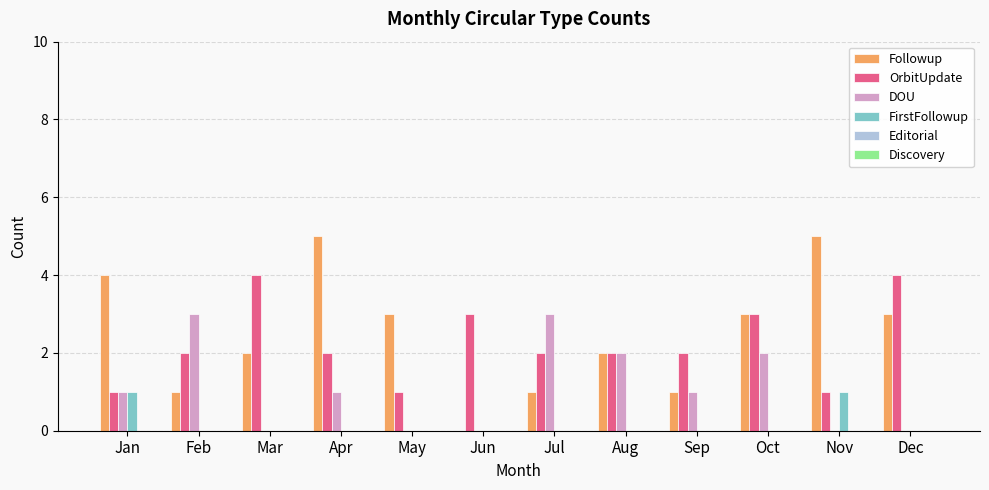

What is the sum of all Followup values?

30